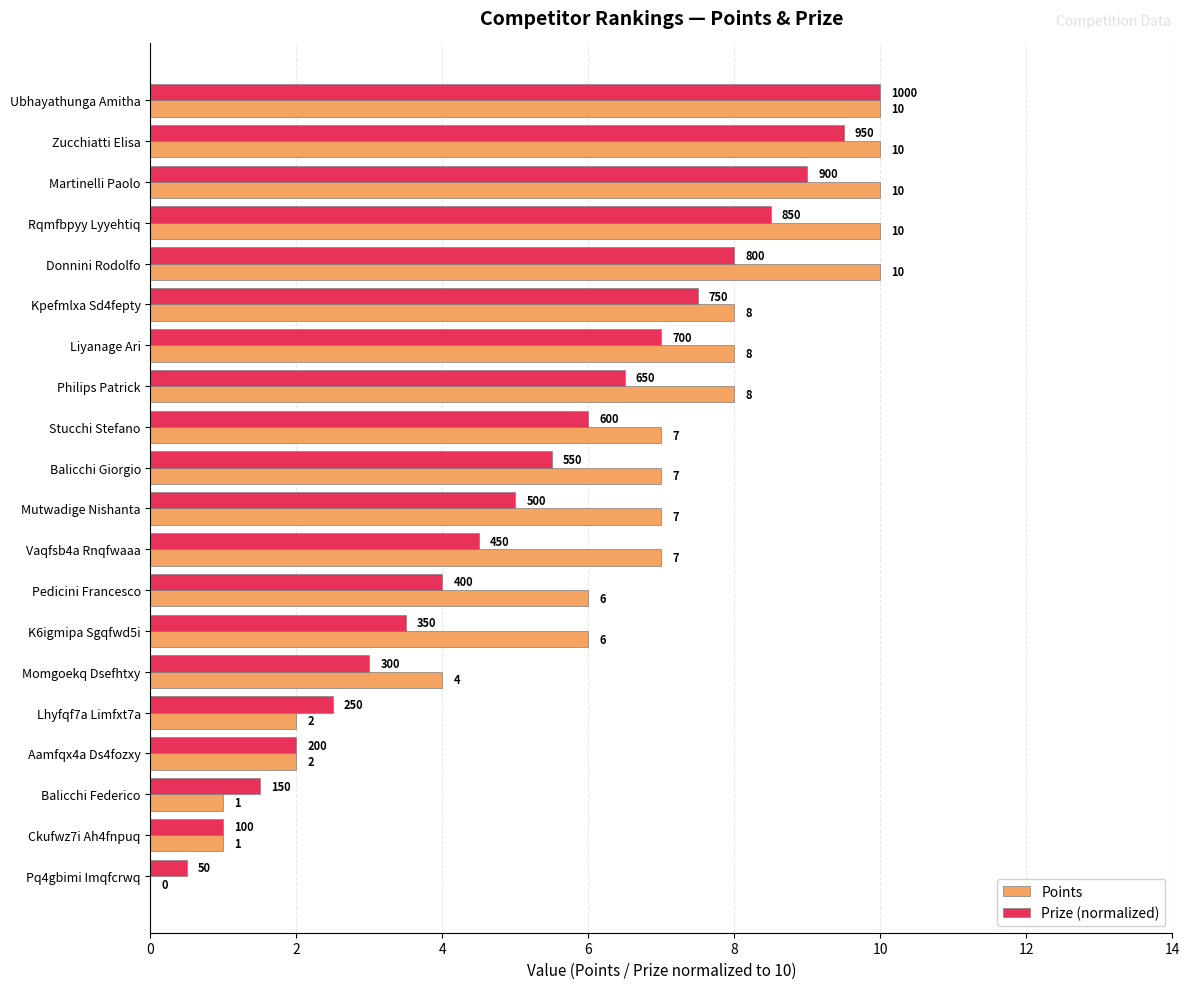

Which series changed the most between K6igmipa Sgqfwd5i and Balicchi Federico?

Points